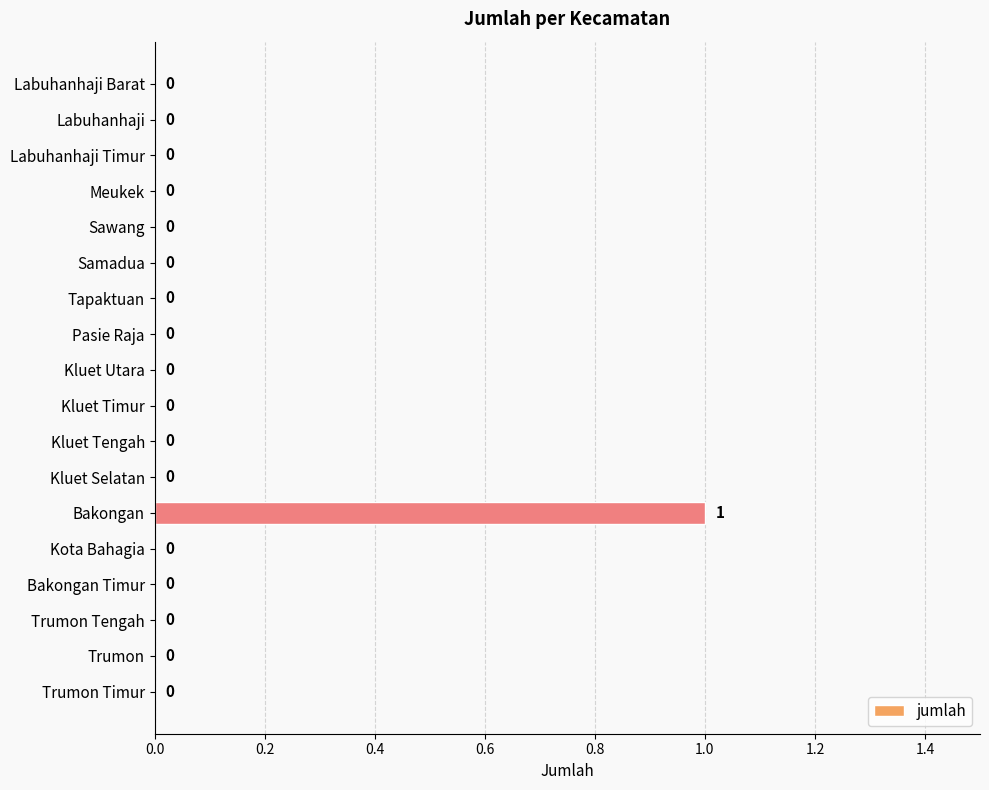

The value at Labuhanhaji Barat is 0. True or false?

True